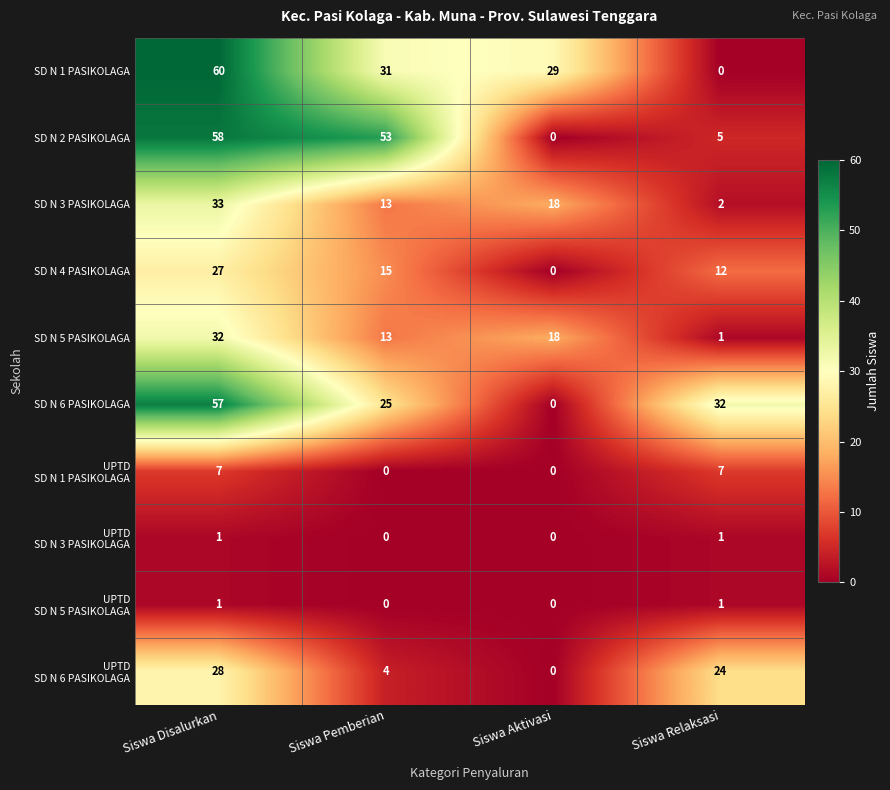

Count the number of data series in this chart.

10